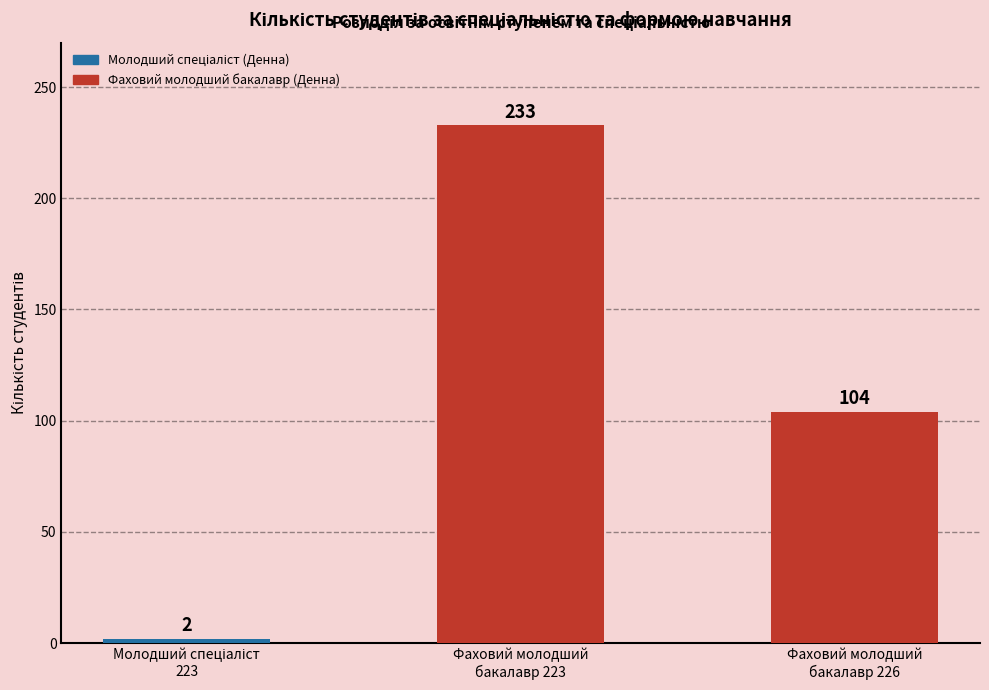

What is the greatest value displayed?

233